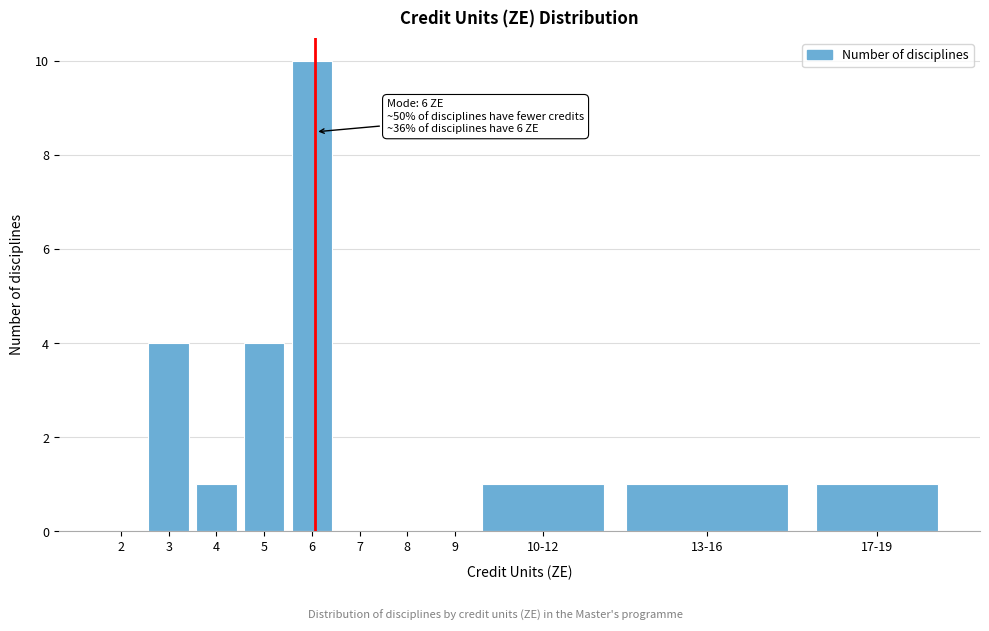

Reading left to right, extract all data points from this chart.

2=0	3=4	4=1	5=4	6=10	7=0	8=0	9=0	10-12=1	13-16=1	17-19=1